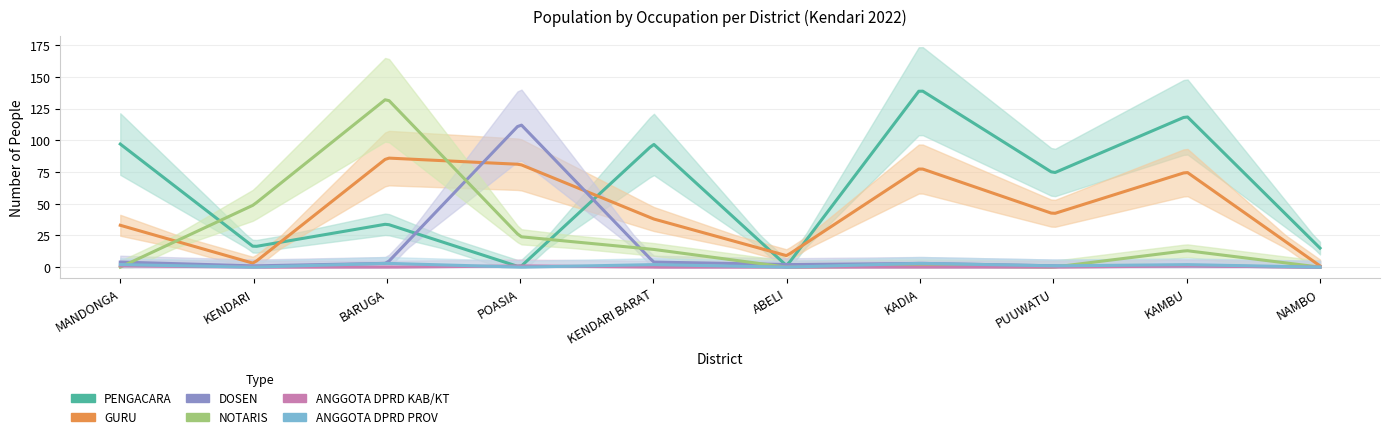

At how many categories does at least one series exceed 29?

8